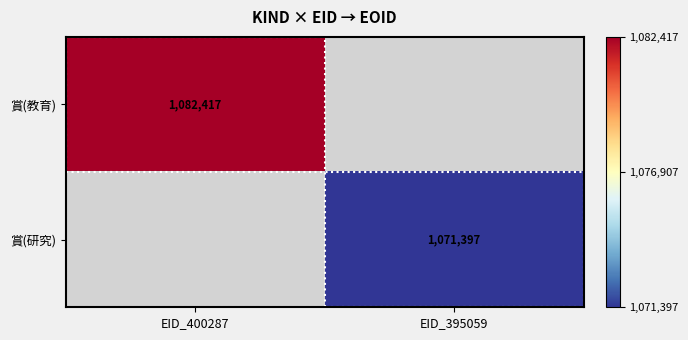

The value of 賞(研究) at EID_395059 is 268967. True or false?

False